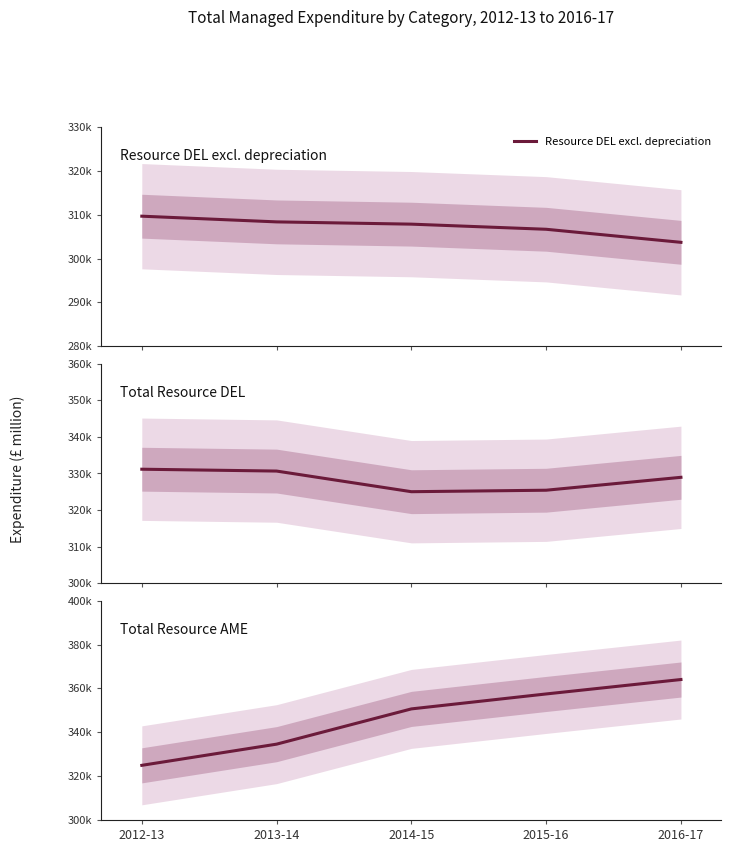

What is the minimum value shown in the chart?

303700